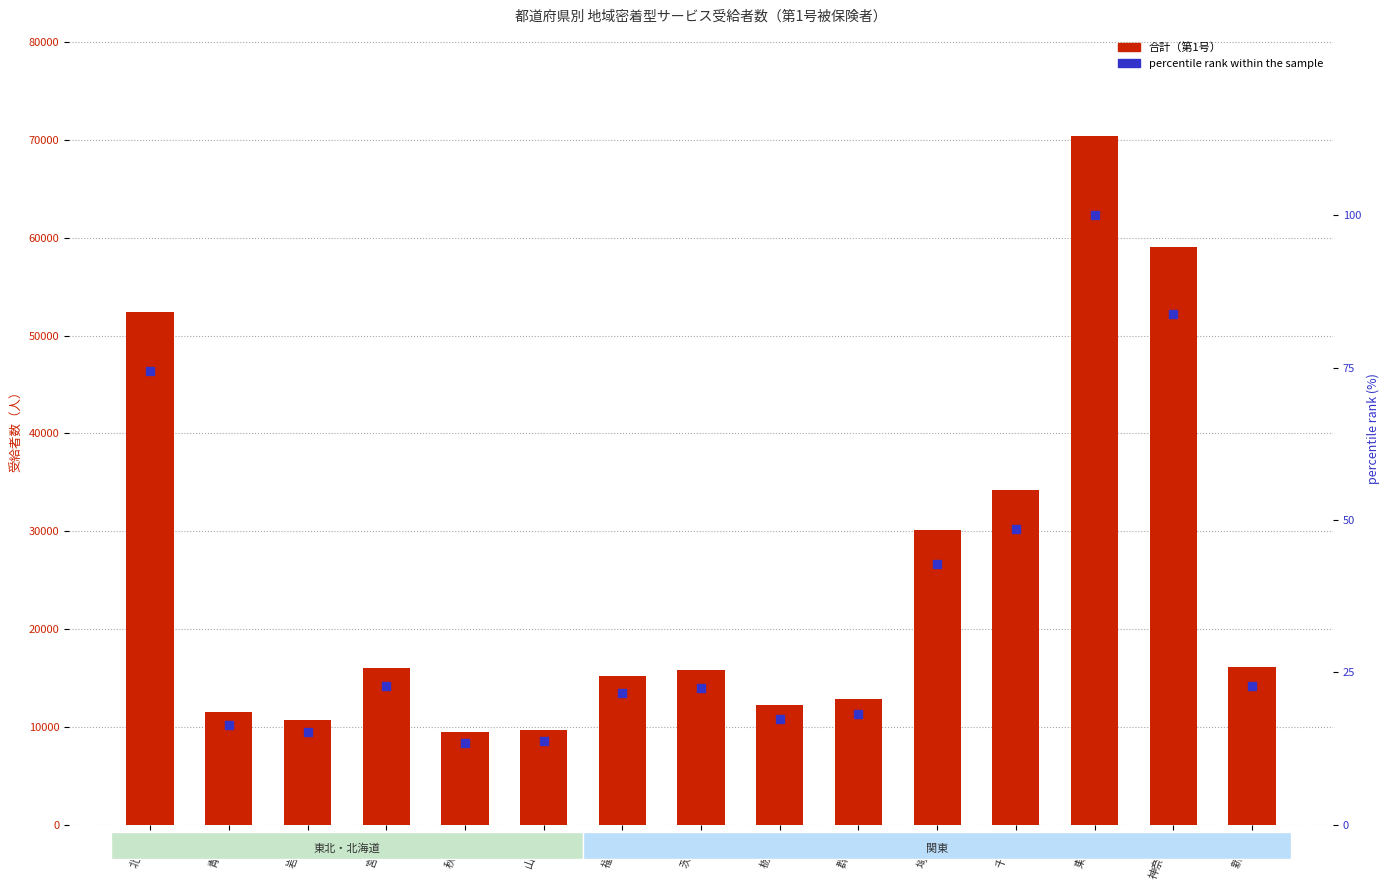

What are all the series names shown in the legend?

合計（第1号）, percentile rank within the sample